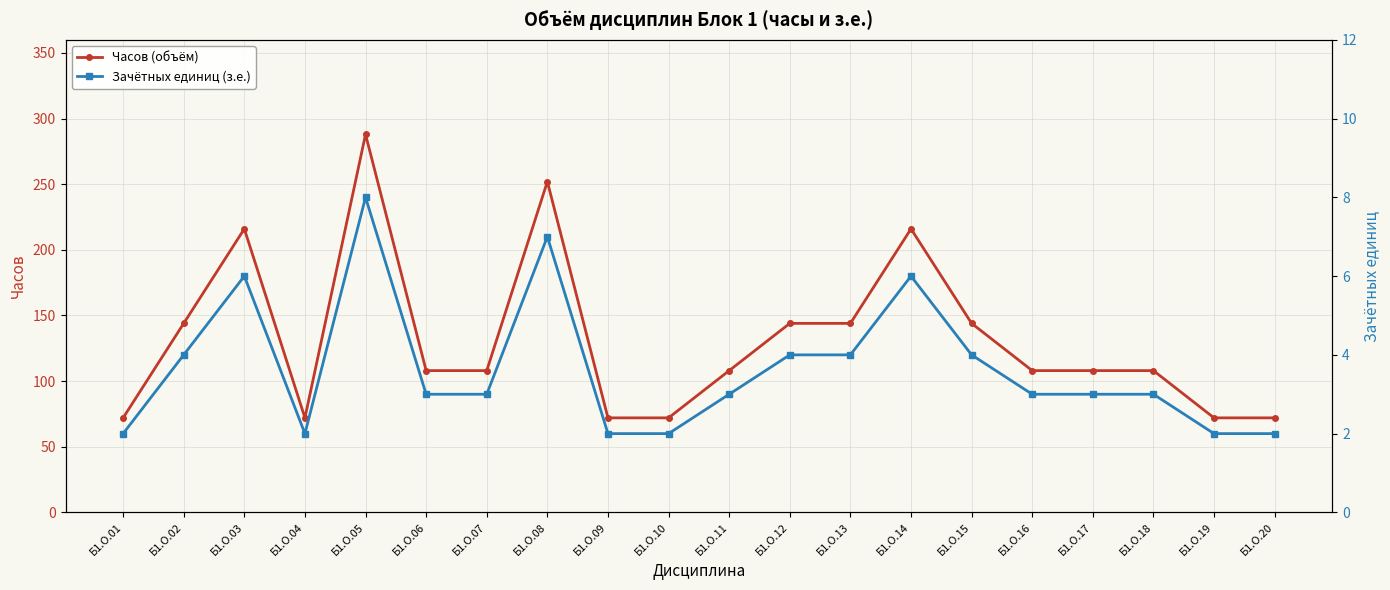

Does the chart have visible grid lines?

Yes